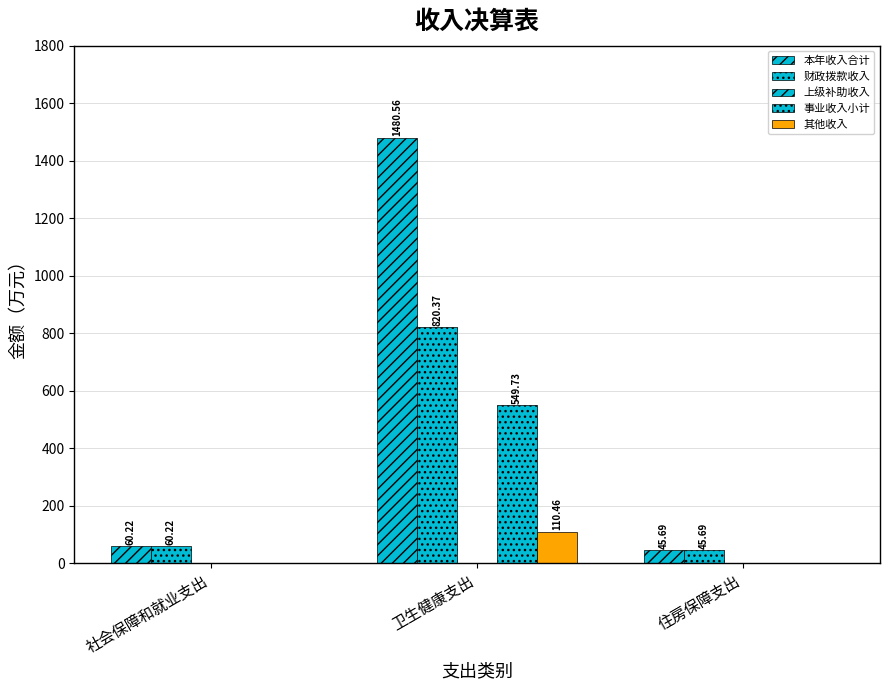

Read the 其他收入 value at 卫生健康支出.

110.5